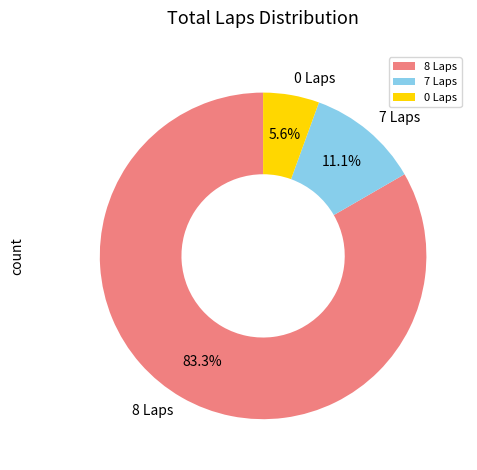

Does 0 Laps account for over 50% of the chart?

No